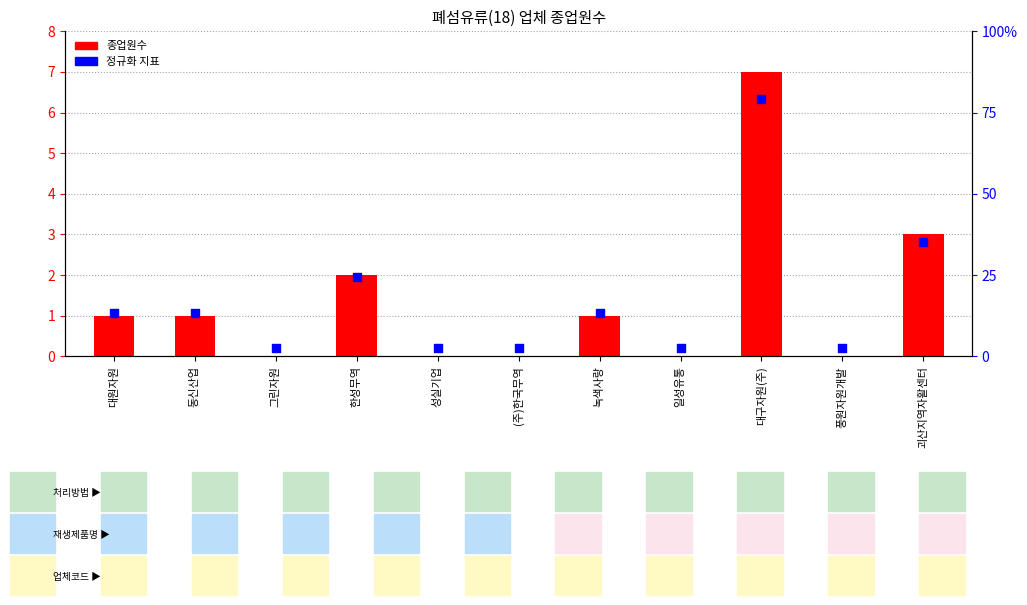

At how many categories does at least one series exceed 5?

1